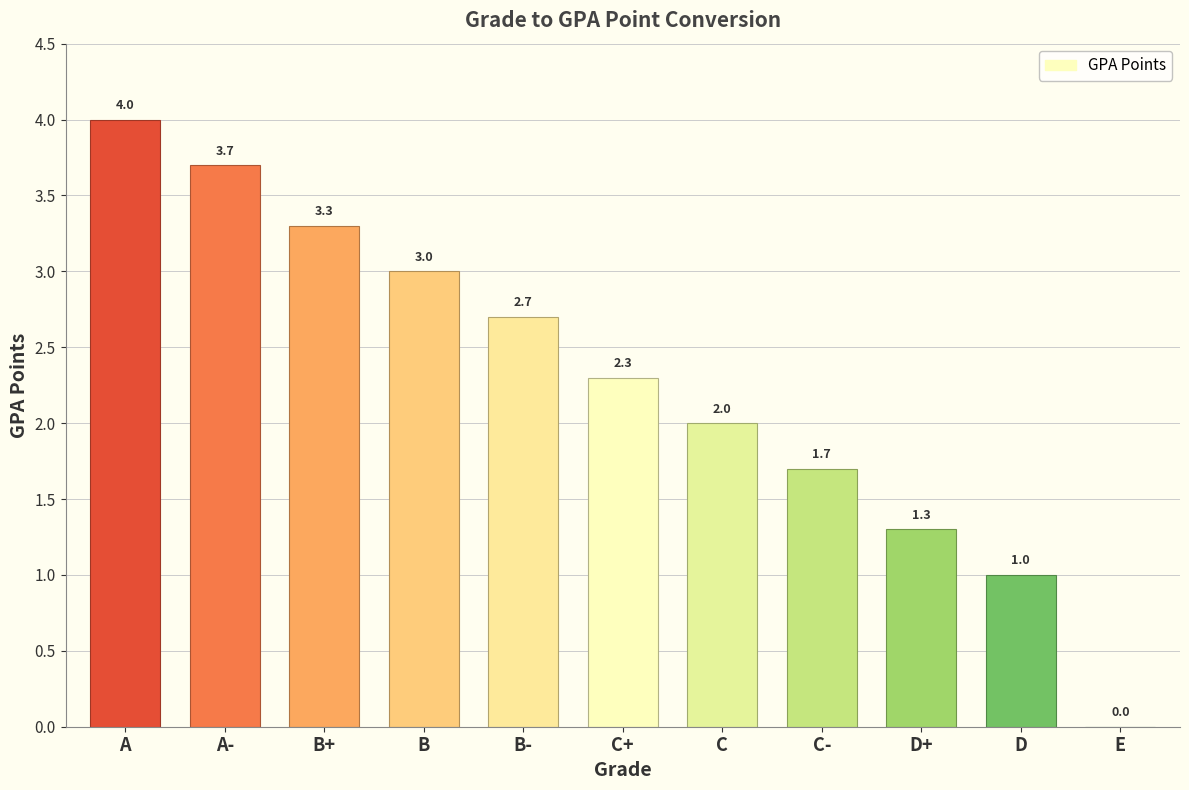

What is the sum of the values at C- and C+?

4.0